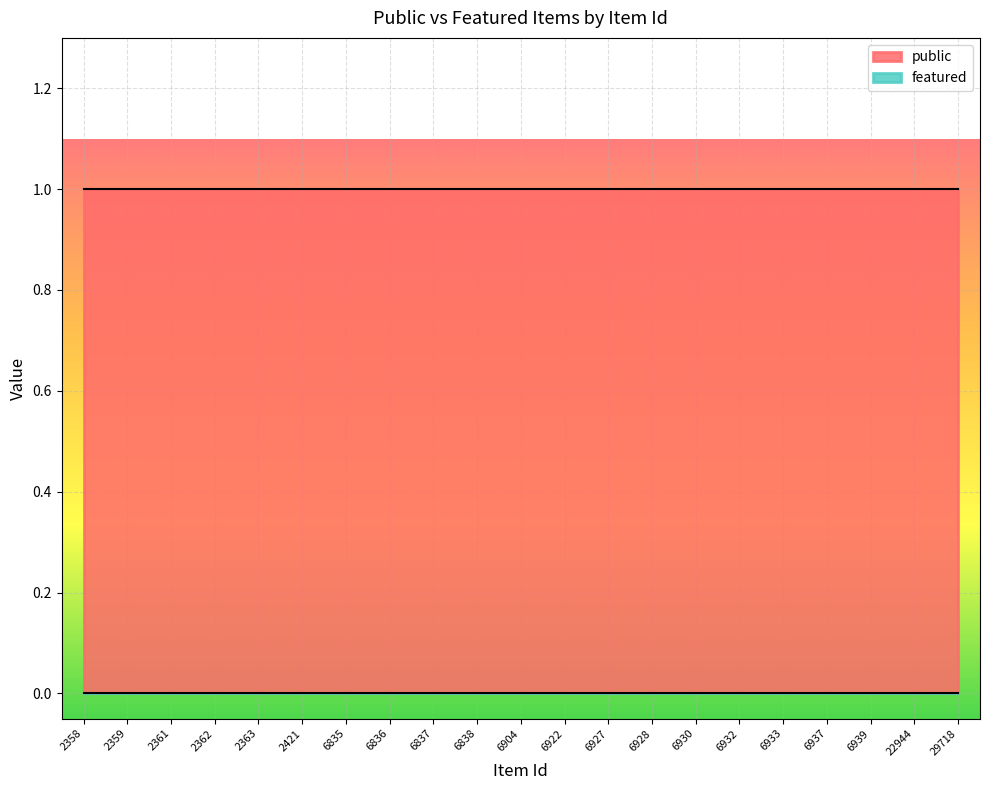

At which label does featured reach its peak?

2358